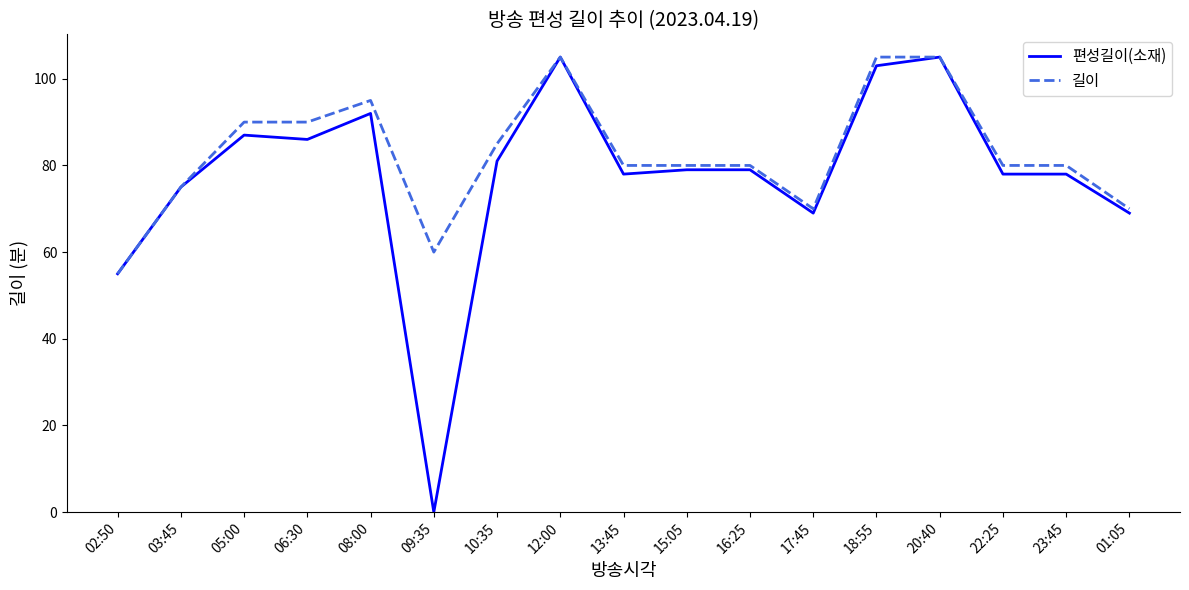

At which label does 편성길이(소재) reach its minimum?

09:35